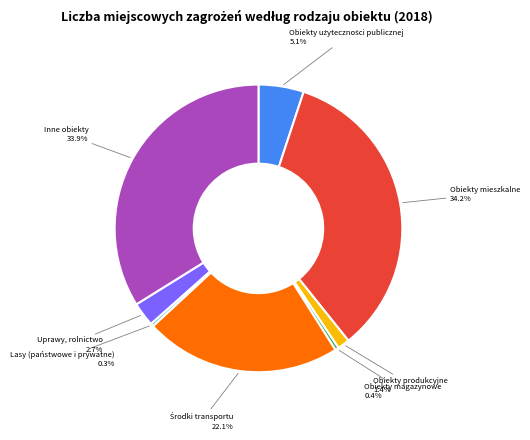

Is there any slice that represents more than half of the pie?

No